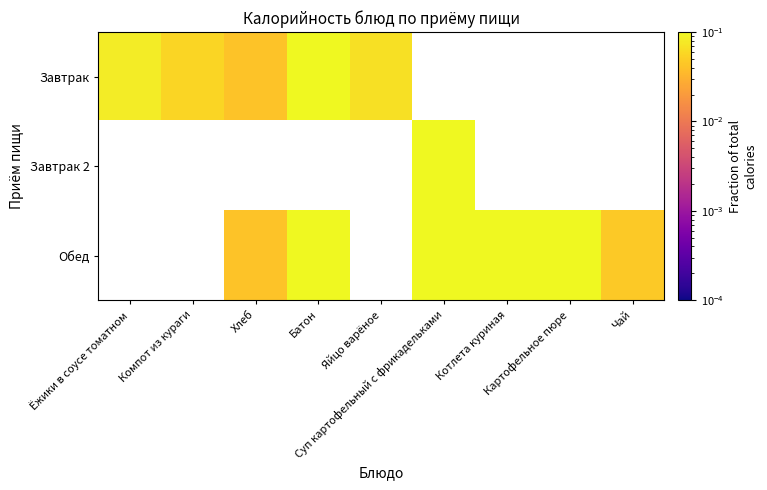

Which label corresponds to the smallest value in the chart?

Хлеб